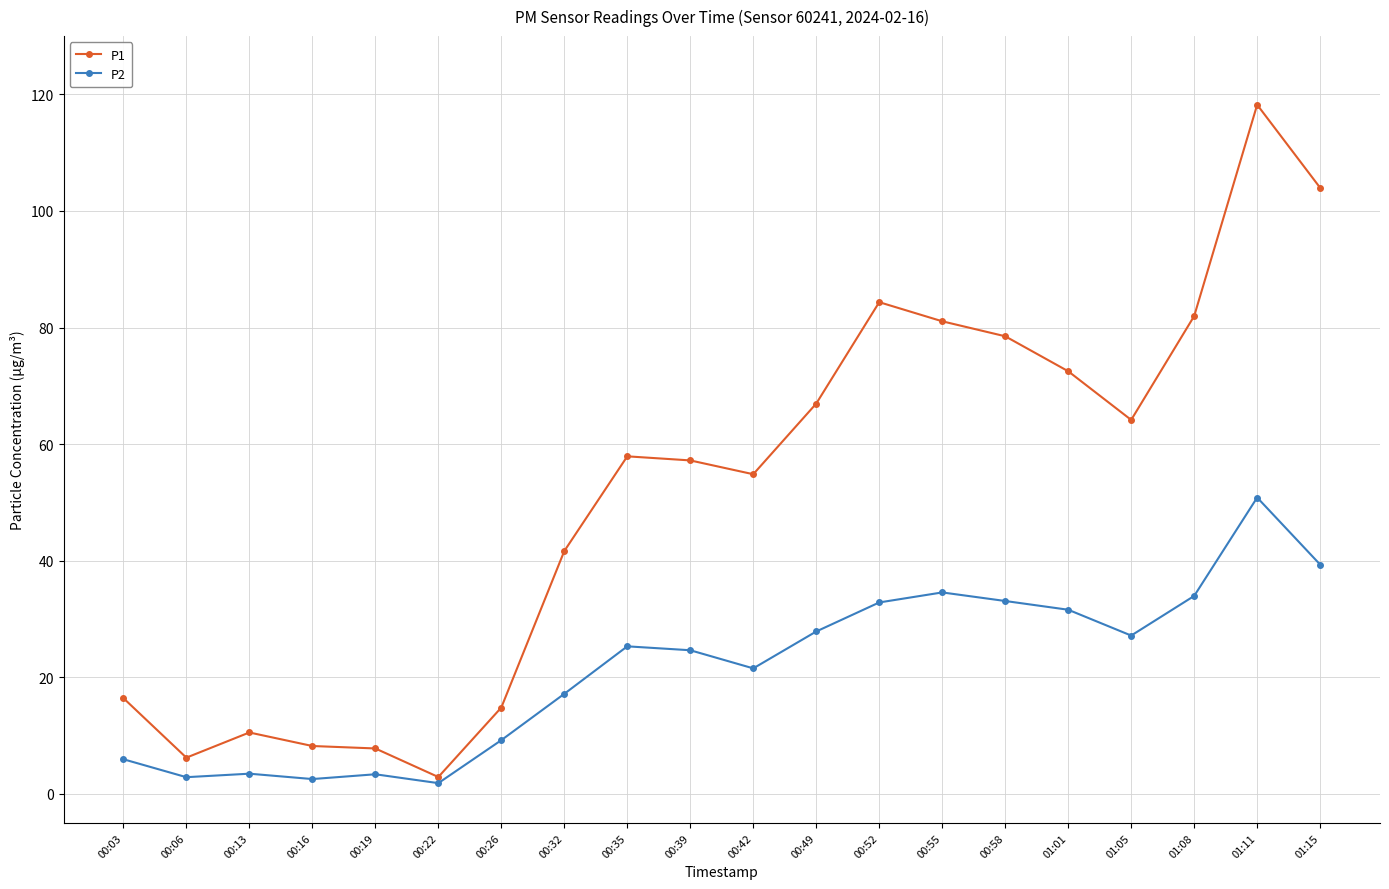

Where is the first local minimum for P1?

00:06